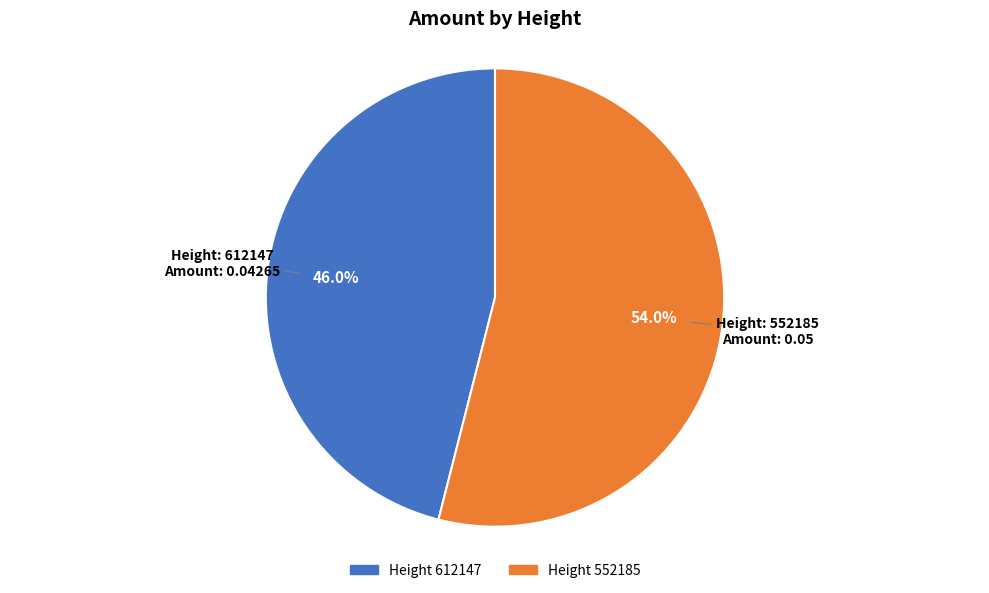

How many slices are in this pie chart?

2